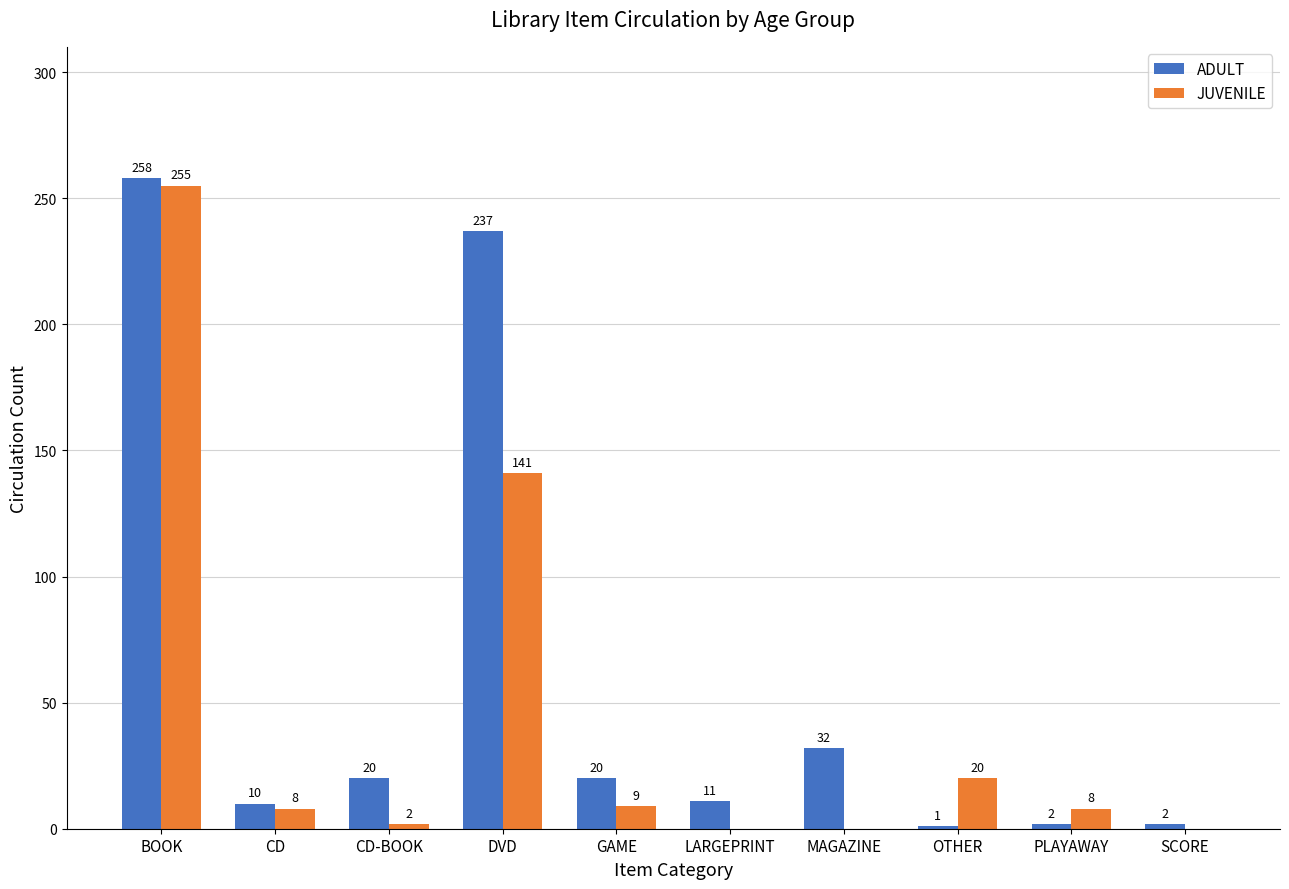

What is the sum of the JUVENILE values at BOOK and OTHER?

275